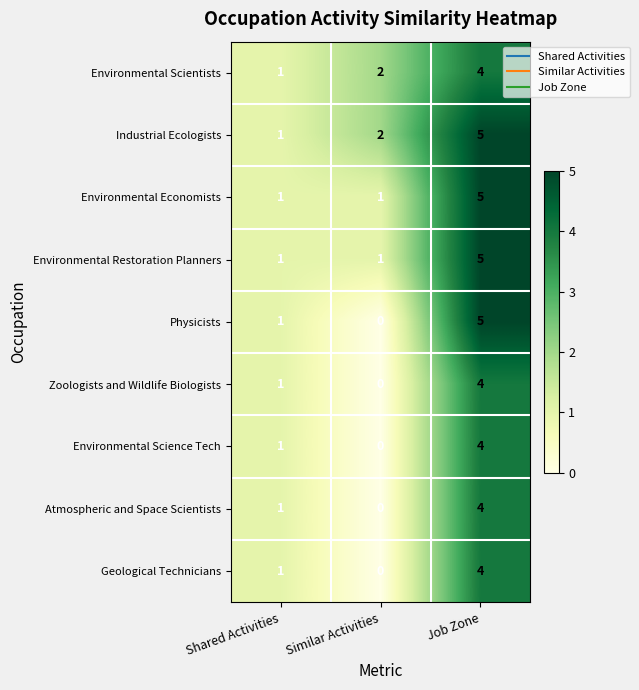

Reading left to right, list all the values displayed in this chart.

Environmental Scientists: 1	2	4
Industrial Ecologists: 1	2	5
Environmental Economists: 1	1	5
Environmental Restoration Planners: 1	1	5
Physicists: 1	0	5
Zoologists and Wildlife Biologists: 1	0	4
Environmental Science Tech: 1	0	4
Atmospheric and Space Scientists: 1	0	4
Geological Technicians: 1	0	4